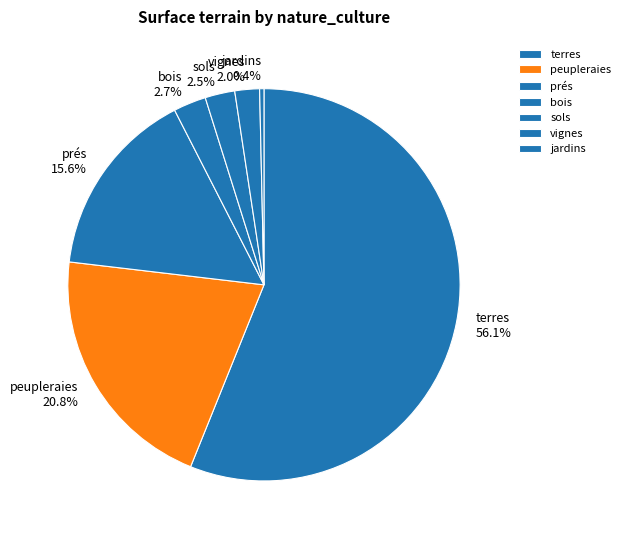

Which has a higher value, prés 15.6% or terres 56.1%?

terres 56.1%